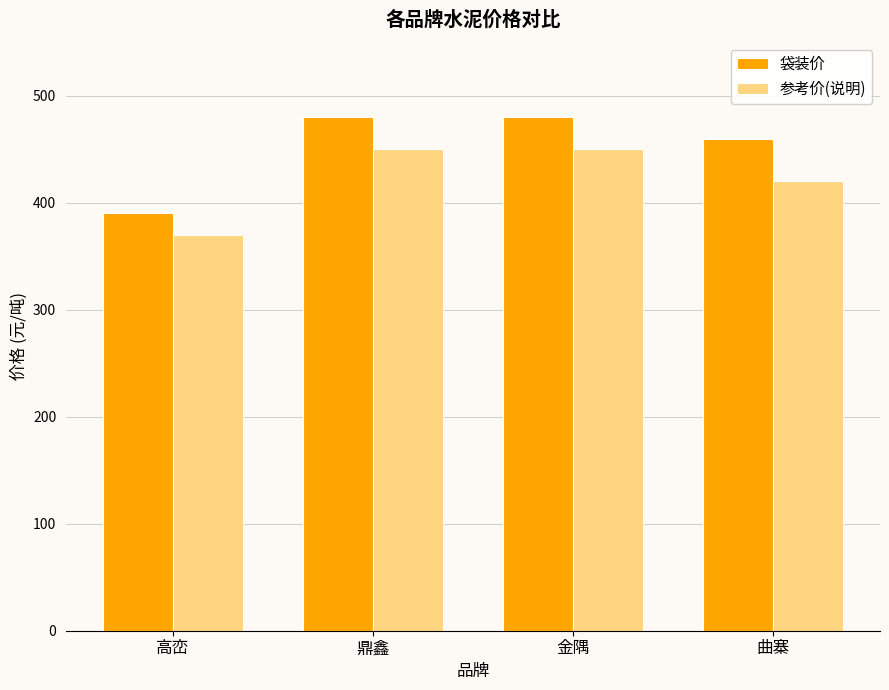

How many distinct data groups are displayed?

2